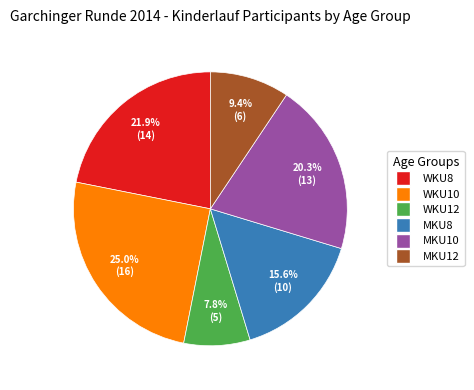

What percentage is the WKU12 slice, to the nearest percent?

8%